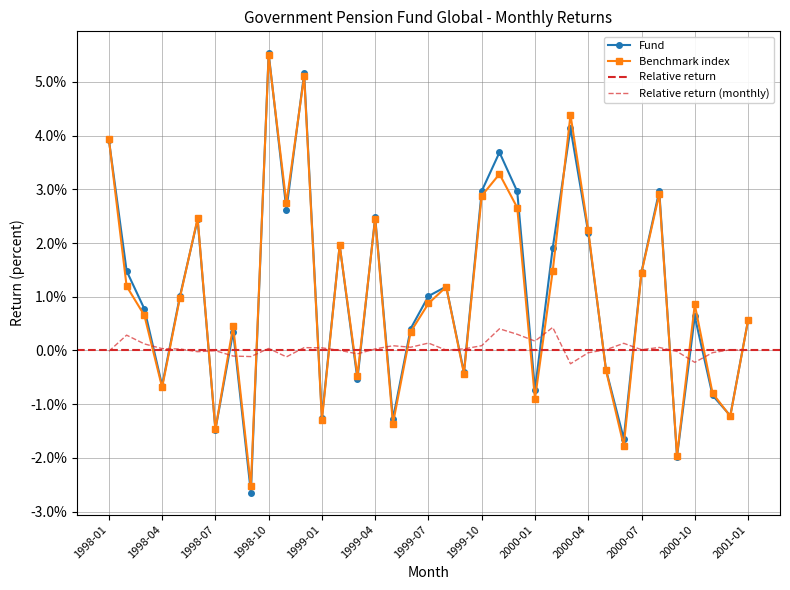

Reading left to right, what are all the values shown in this chart?

Fund: 0.0	0.0	0.0	-0.0	0.0	0.0	-0.0	0.0	-0.0	0.1	0.0	0.1	-0.0	0.0	-0.0	0.0	-0.0	0.0	0.0	0.0	-0.0	0.0	0.0	0.0	-0.0	0.0	0.0	0.0	-0.0	-0.0	0.0	0.0	-0.0	0.0	-0.0	-0.0	0.0
Benchmark index: 0.0	0.0	0.0	-0.0	0.0	0.0	-0.0	0.0	-0.0	0.1	0.0	0.1	-0.0	0.0	-0.0	0.0	-0.0	0.0	0.0	0.0	-0.0	0.0	0.0	0.0	-0.0	0.0	0.0	0.0	-0.0	-0.0	0.0	0.0	-0.0	0.0	-0.0	-0.0	0.0
Relative return: -0.0	0.0	0.0	0.0	0.0	-0.0	-0.0	-0.0	-0.0	0.0	-0.0	0.0	0.0	0.0	-0.0	0.0	0.0	0.0	0.0	0.0	0.0	0.0	0.0	0.0	0.0	0.0	-0.0	-0.0	0.0	0.0	0.0	0.0	-0.0	-0.0	-0.0	0.0	0.0